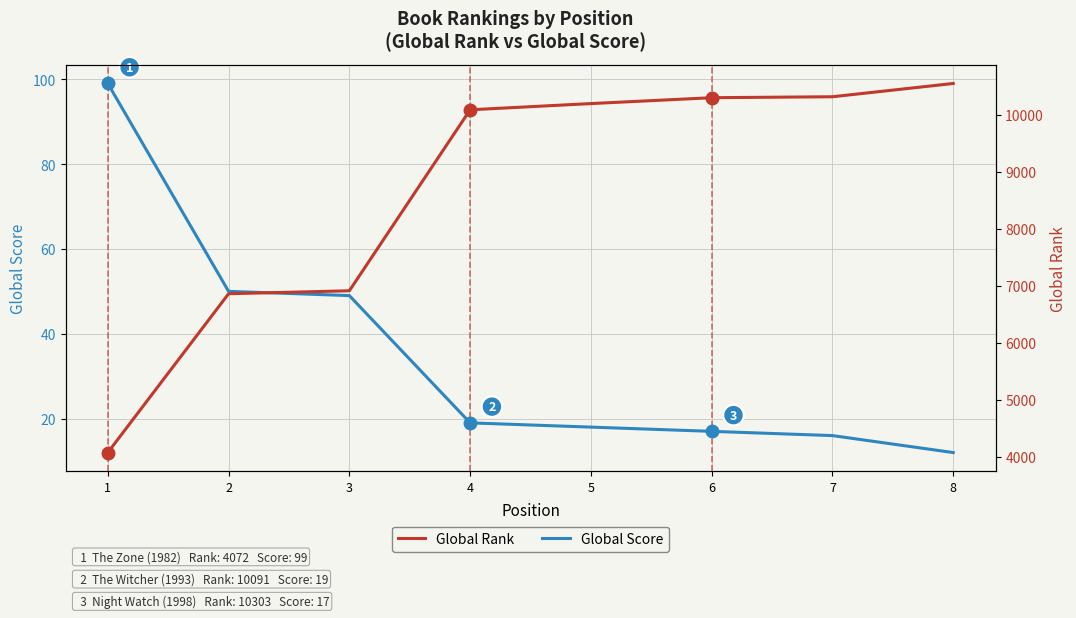

The Global Score series shows 30 at 5. True or false?

False